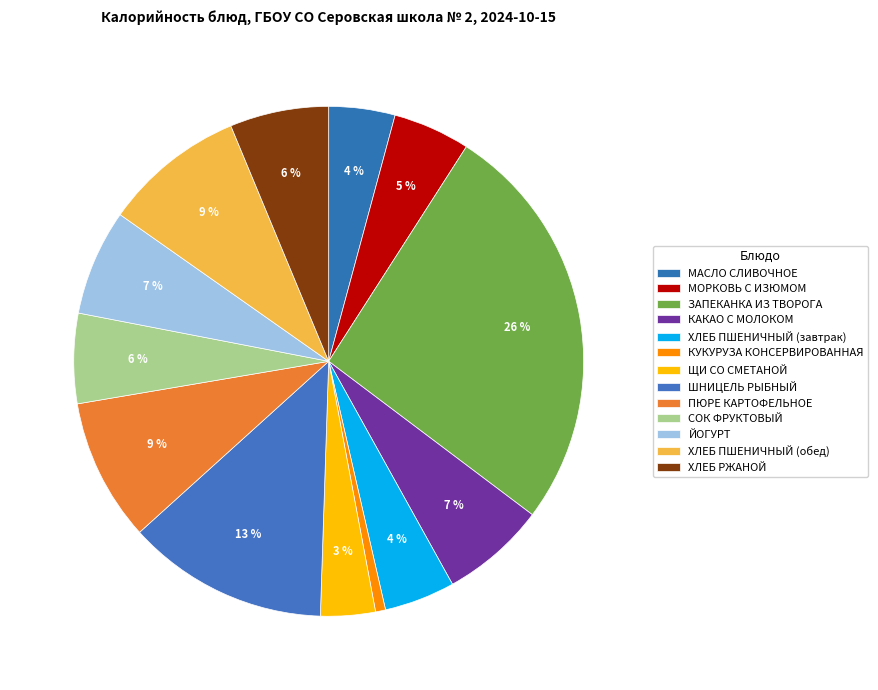

Count the number of slices in the pie.

13